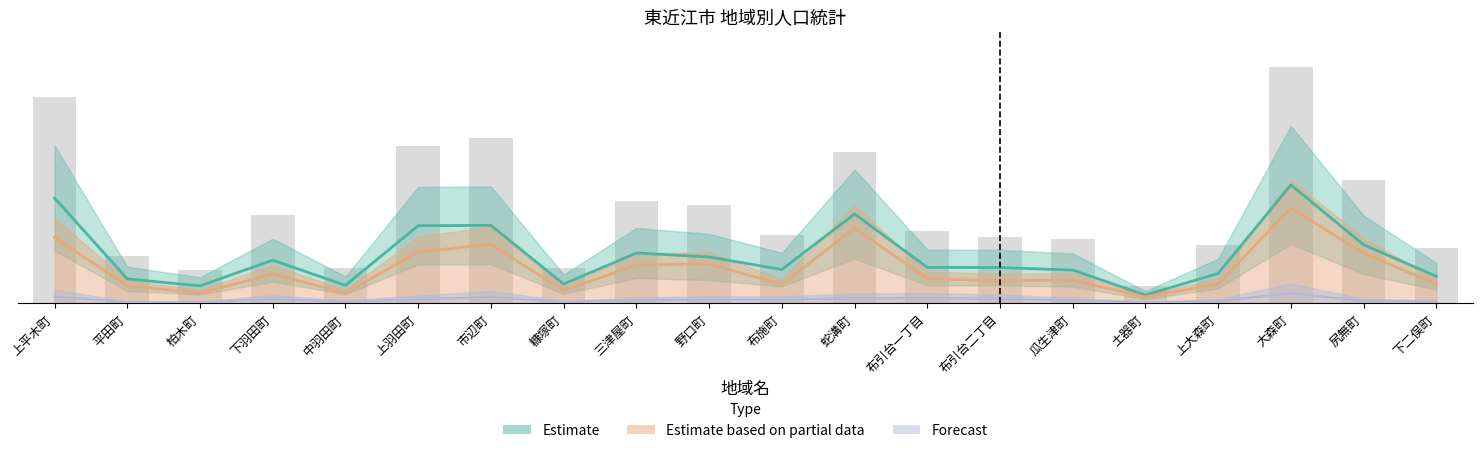

What is the label of the 14th bar from the left?

布引台二丁目